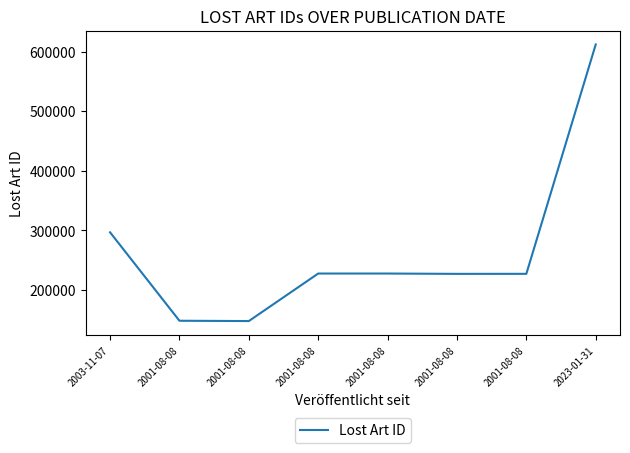

Which label corresponds to the largest value in the chart?

2023-01-31